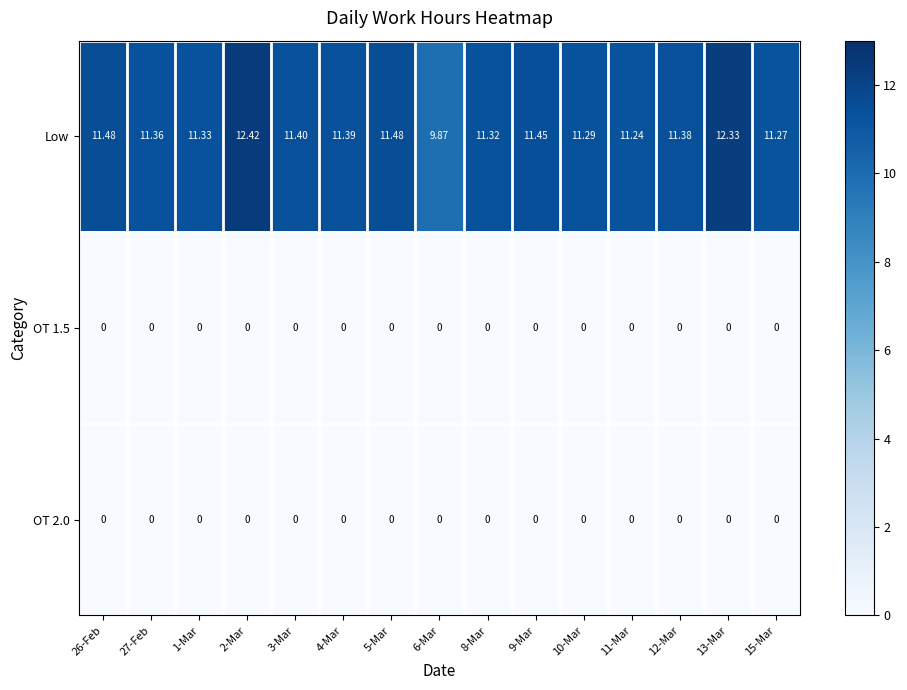

Is the value of Low at 3-Mar greater than the value of OT 1.5 at 4-Mar?

Yes